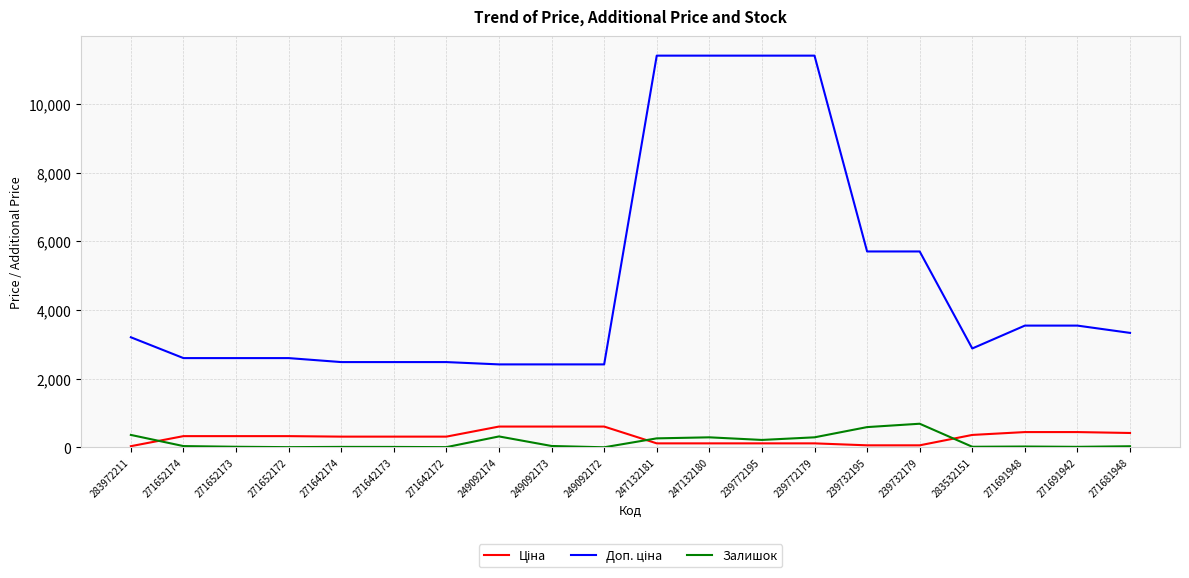

What is the greatest value displayed?

11410.0